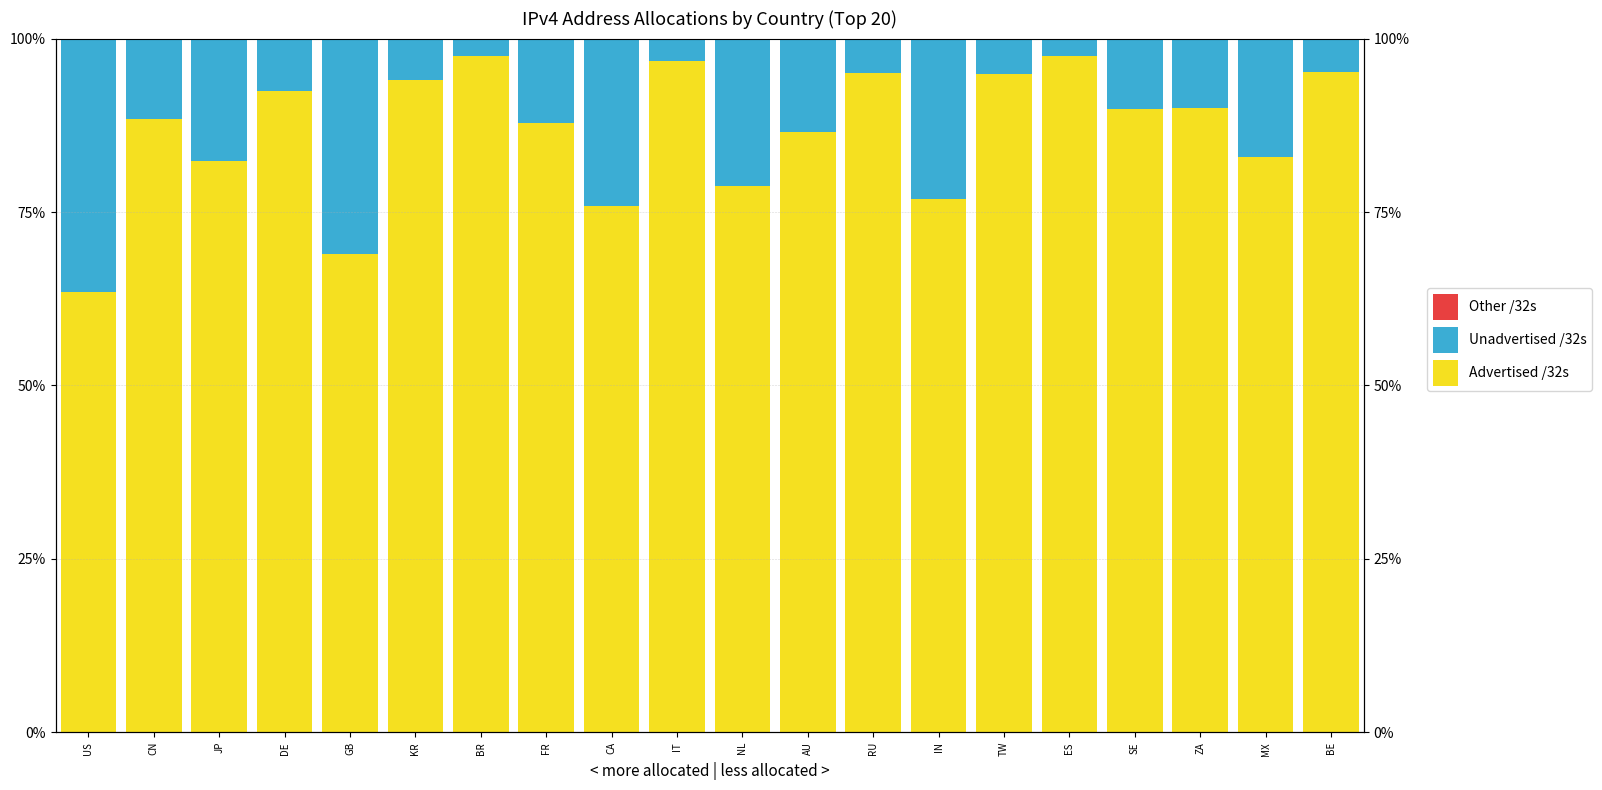

True or false: Advertised /32s has a value of 0.7 at TW.

False